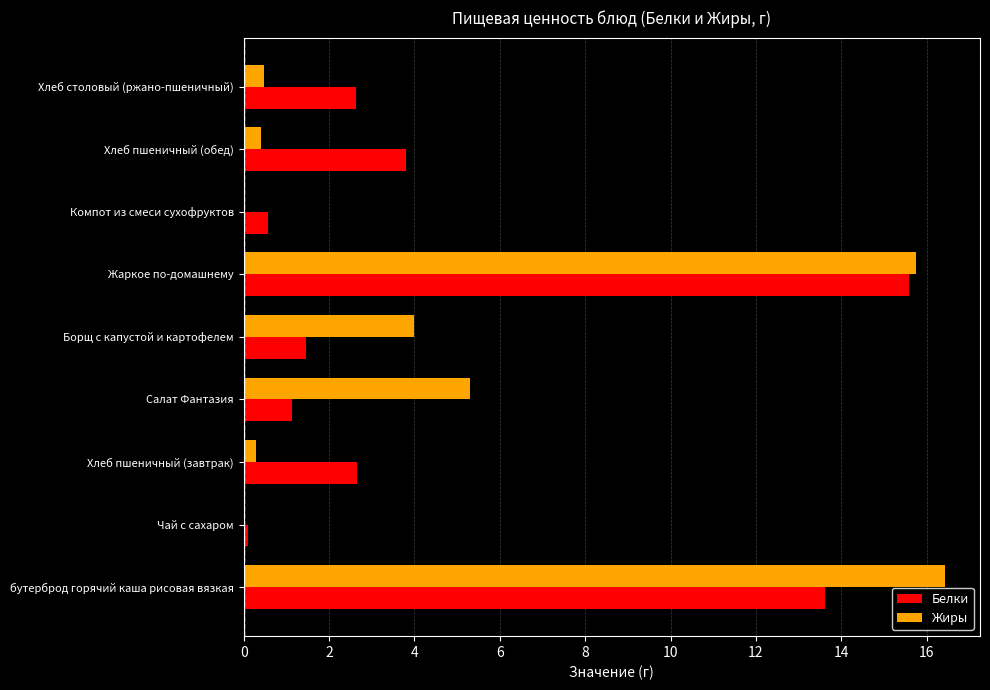

What is the sum of all Белки values?

41.6